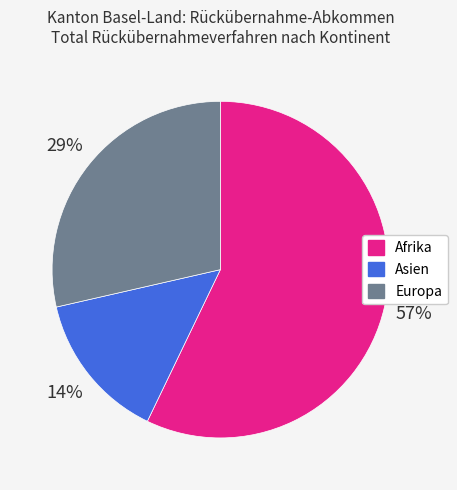

What is the ratio of the value at Afrika to the value at Europa?

2.0